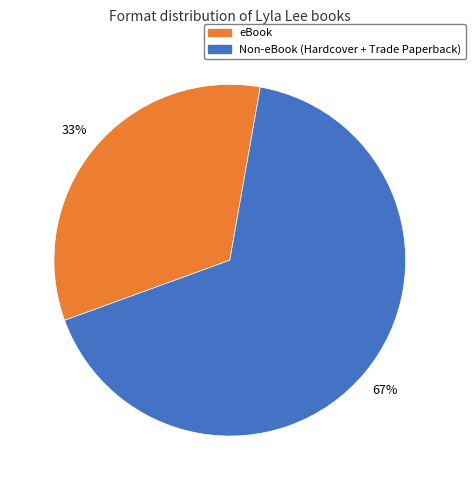

Is there any slice that represents more than half of the pie?

Yes